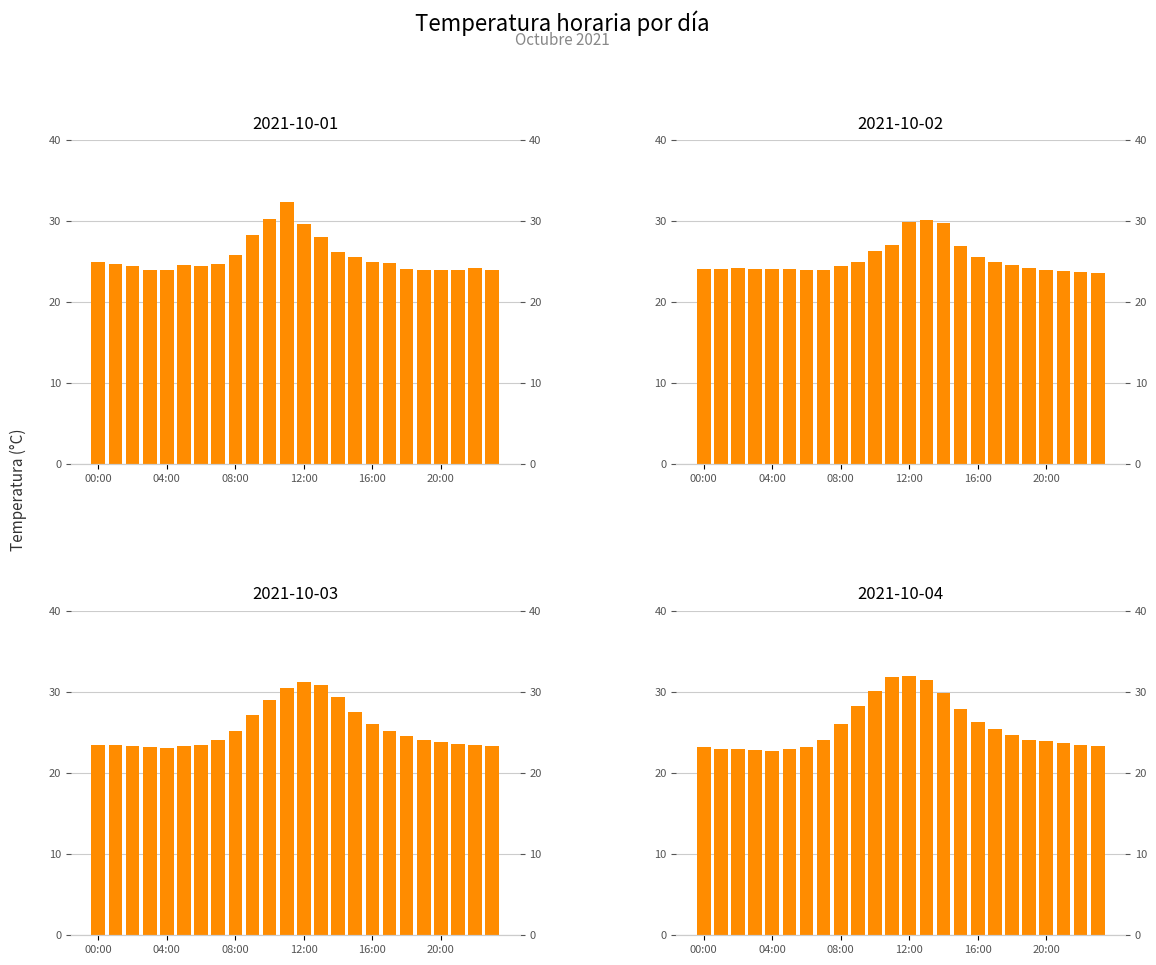

Which series has the largest range (max minus min)?

2021-10-04